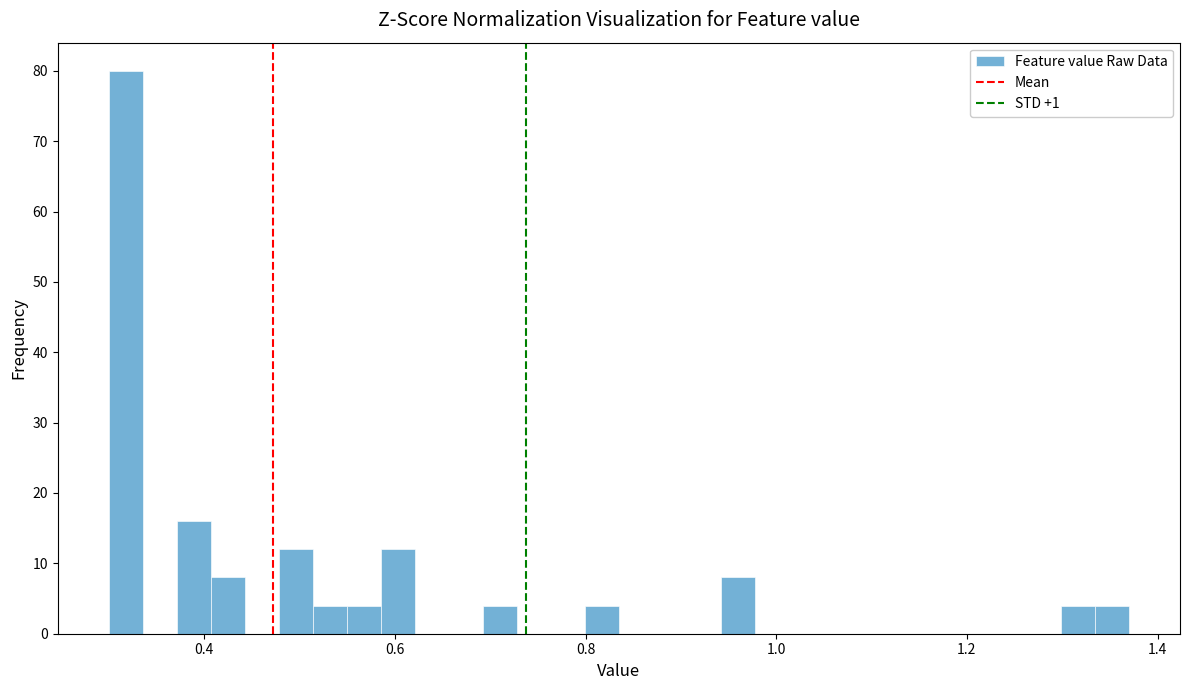

Around what value on the x-axis is the tallest bar? Give the approximate position of its centre, as read against the axis.

0.32